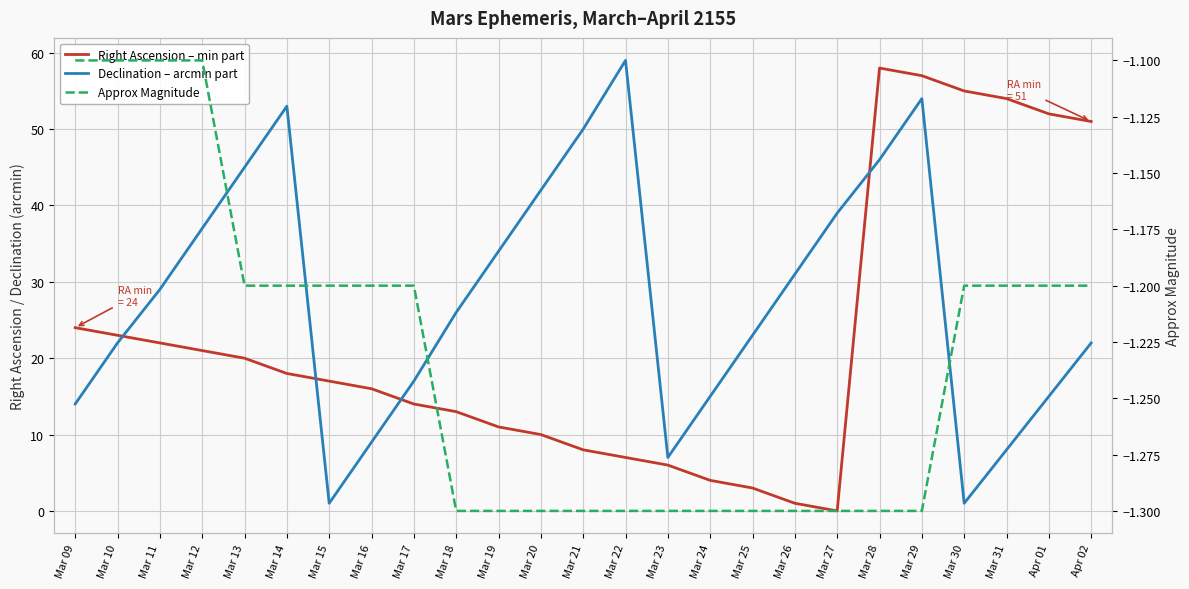

At which category is the sum across all series the highest?

Mar 29